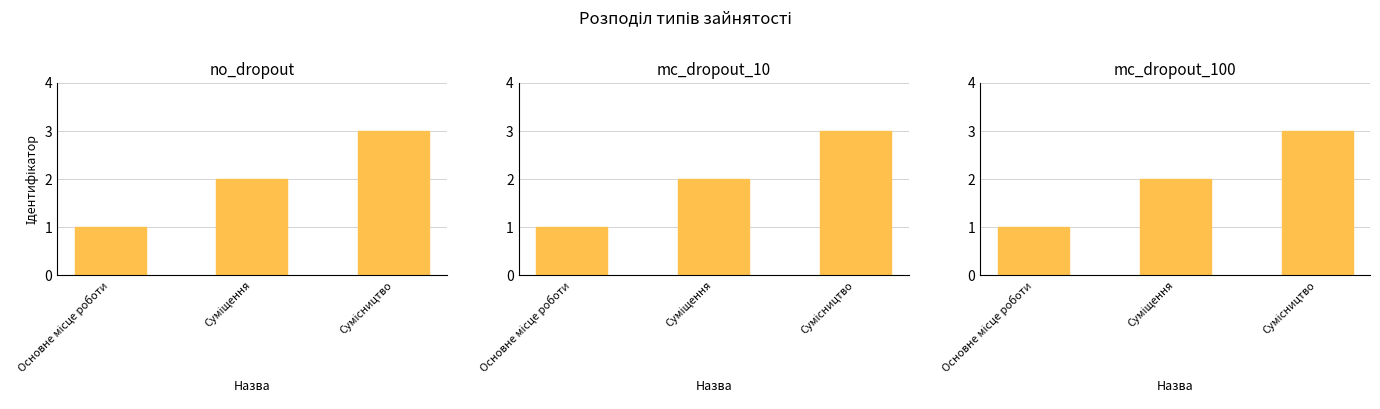

Which label corresponds to the smallest value in the chart?

Основне місце роботи